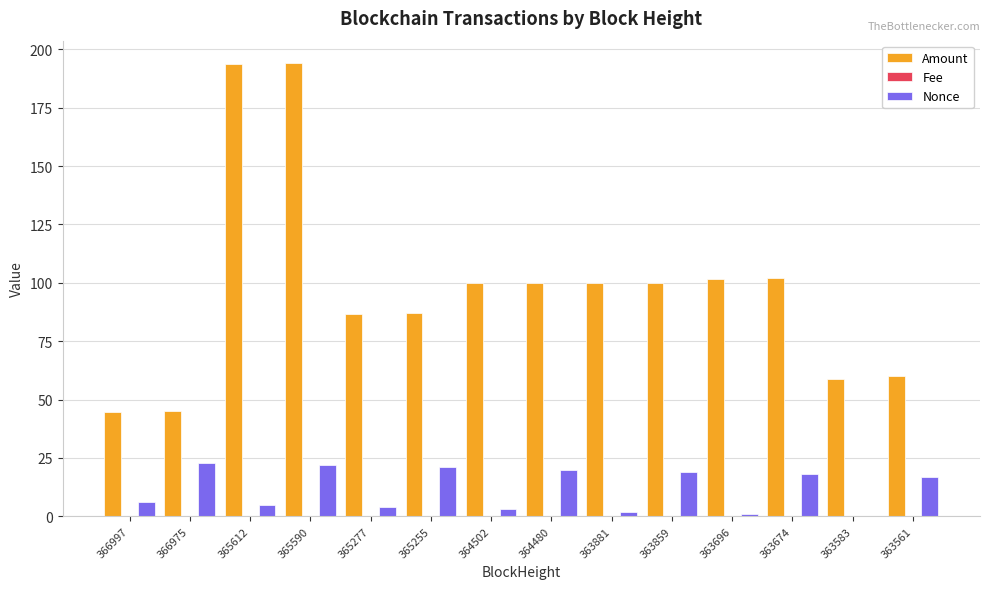

The value of Amount at 363674 is 102.0. True or false?

True